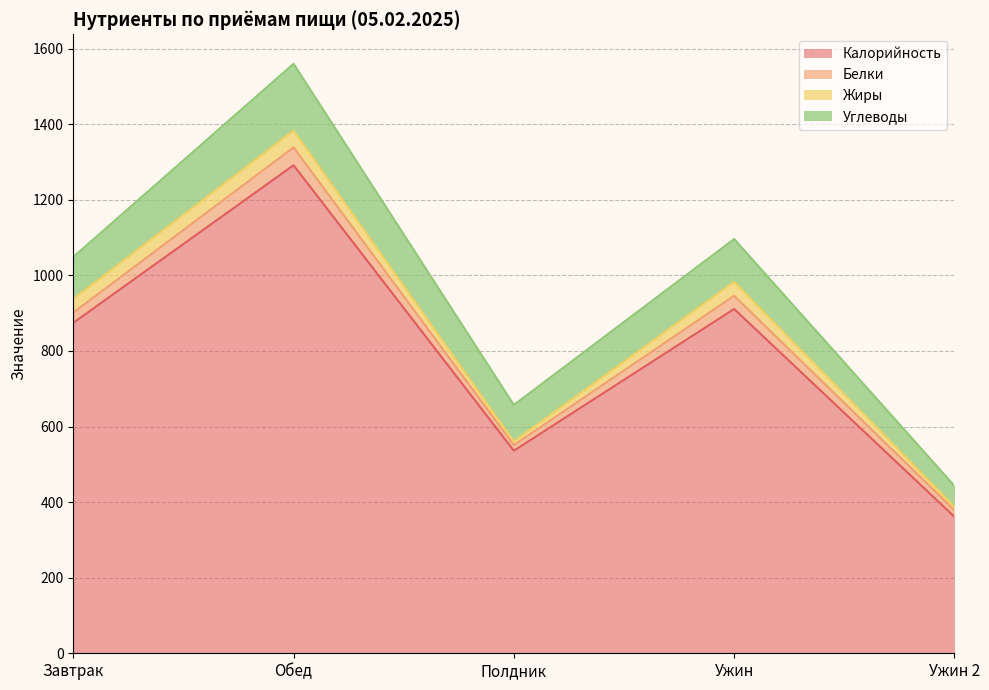

The Углеводы series shows 55.0 at Ужин 2. True or false?

True